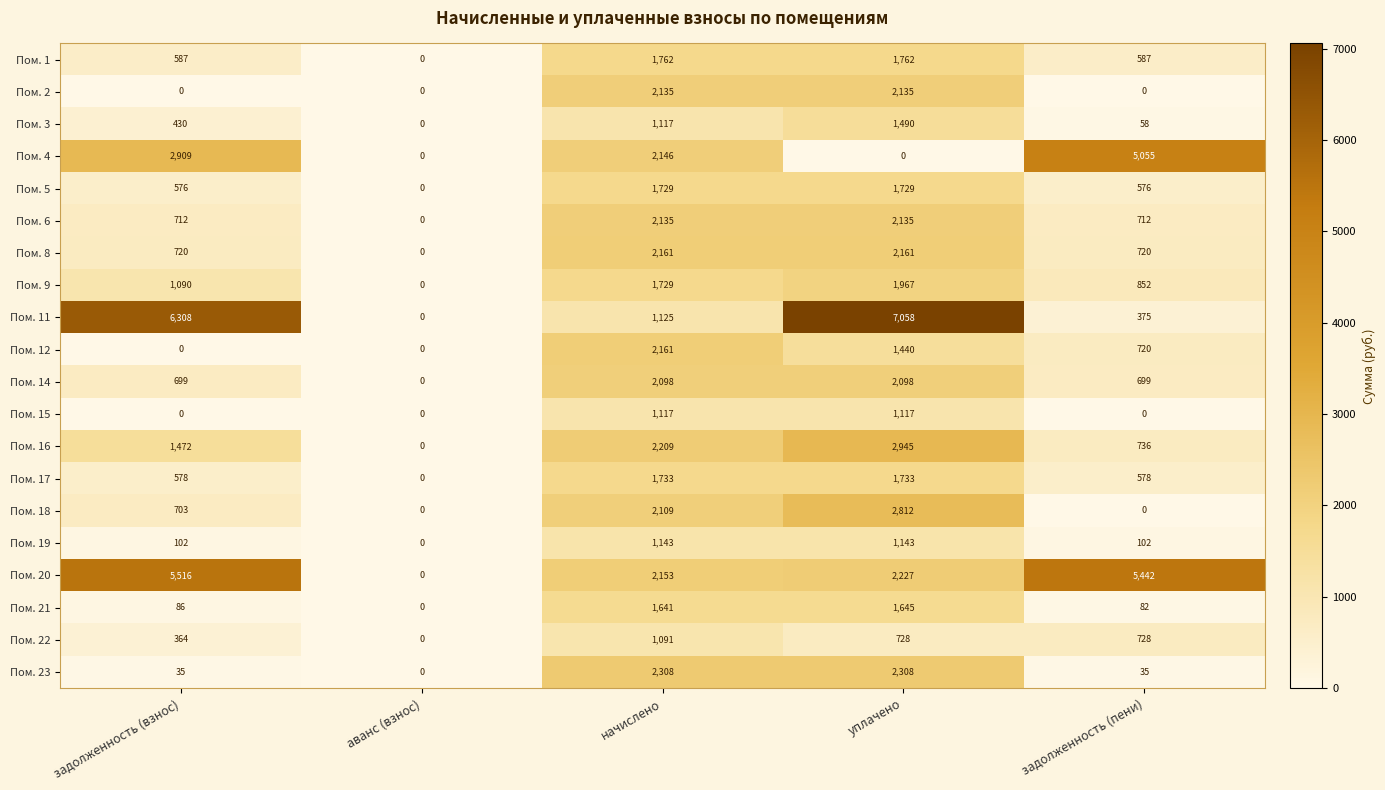

How many categories are shown in the chart?

5